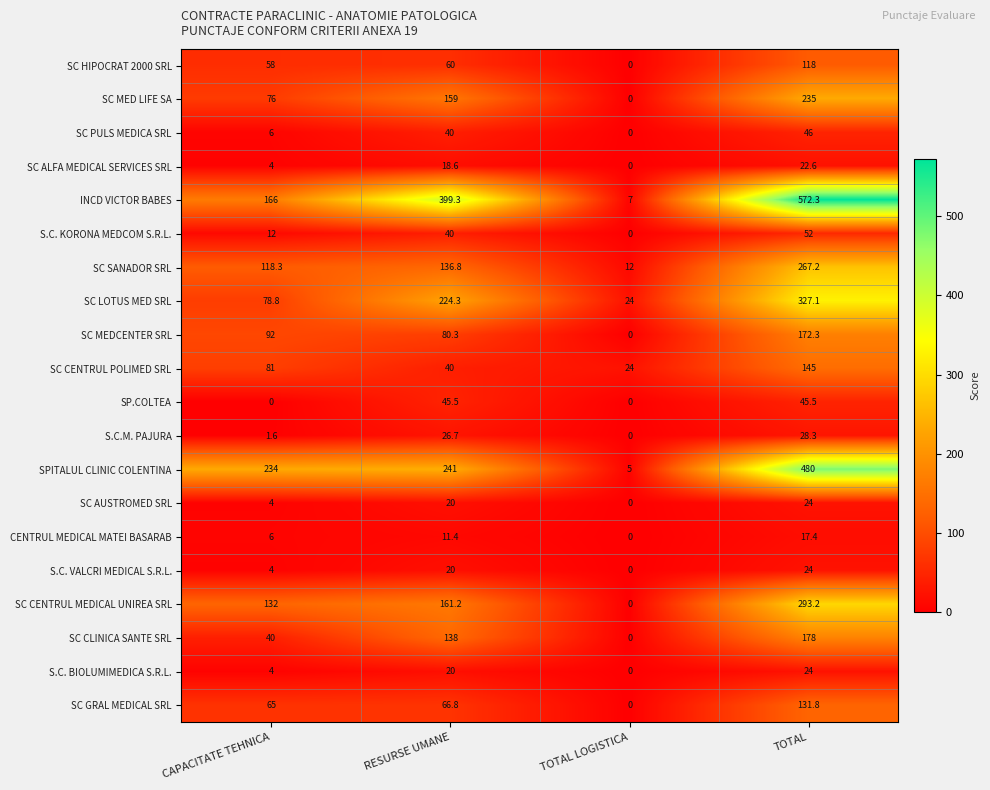

What is the difference between the SC CLINICA SANTE SRL values at TOTAL and RESURSE UMANE?

40.0